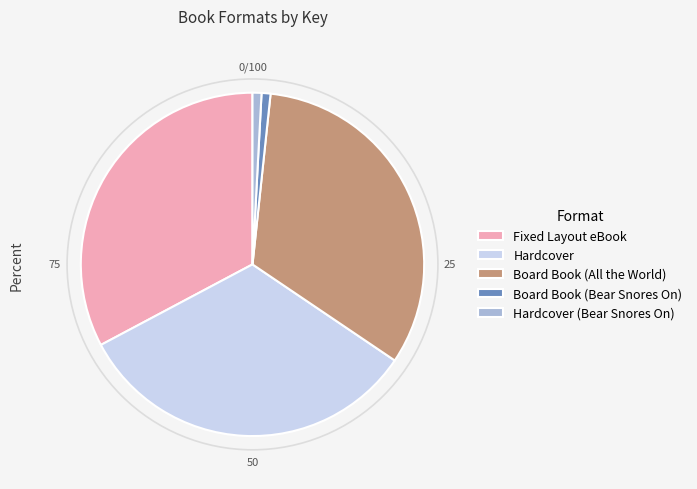

Which has a higher value, Hardcover (Bear Snores On) or Fixed Layout eBook?

Fixed Layout eBook